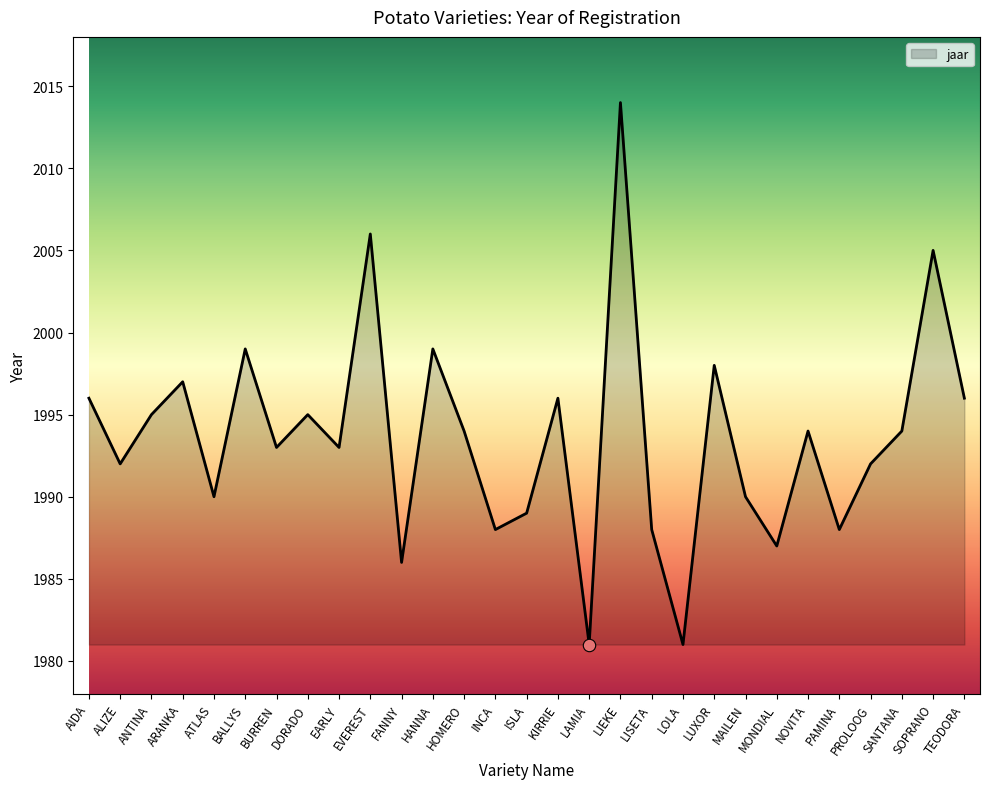

What is the ratio of the value at SANTANA to the value at TEODORA?

1.0